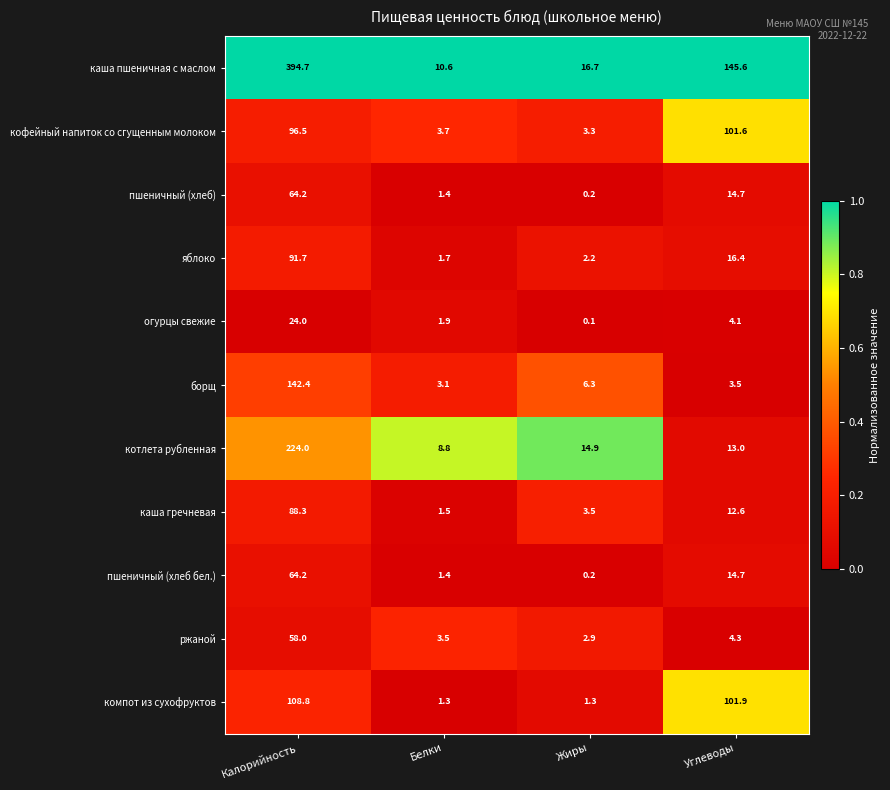

Is it true that пшеничный (хлеб) equals 14.7 at Углеводы?

True